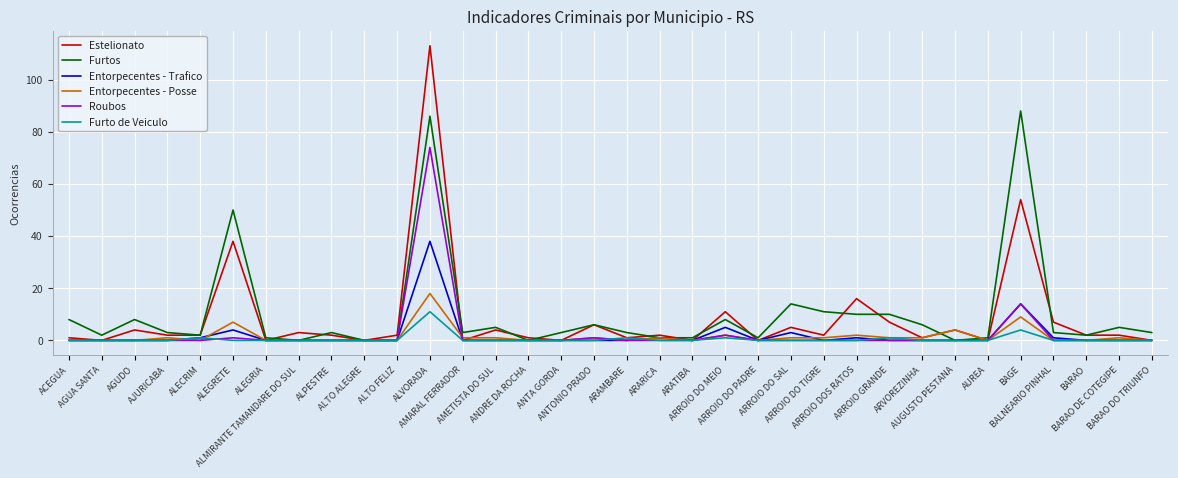

What is the spread (max minus min) of values at ARROIO DOS RATOS?

16